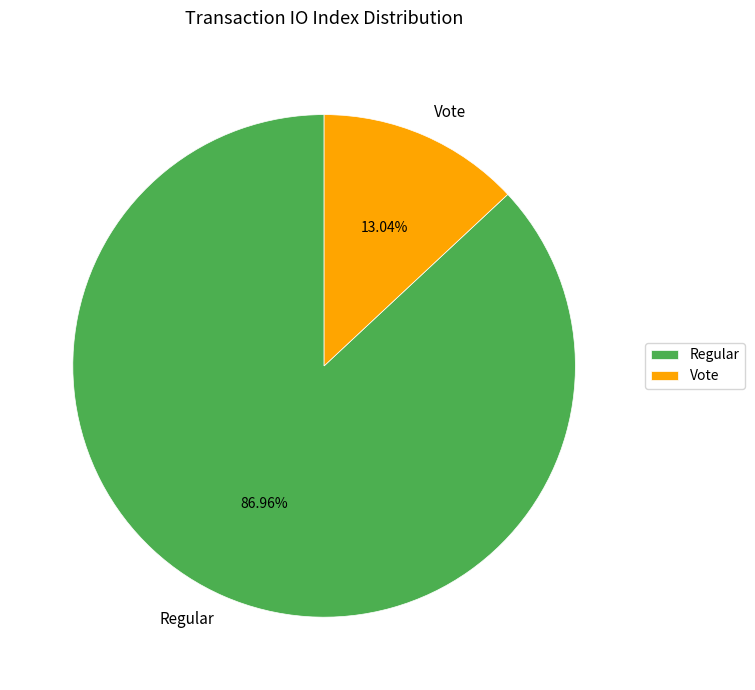

Which category has the smallest portion of the pie?

Vote